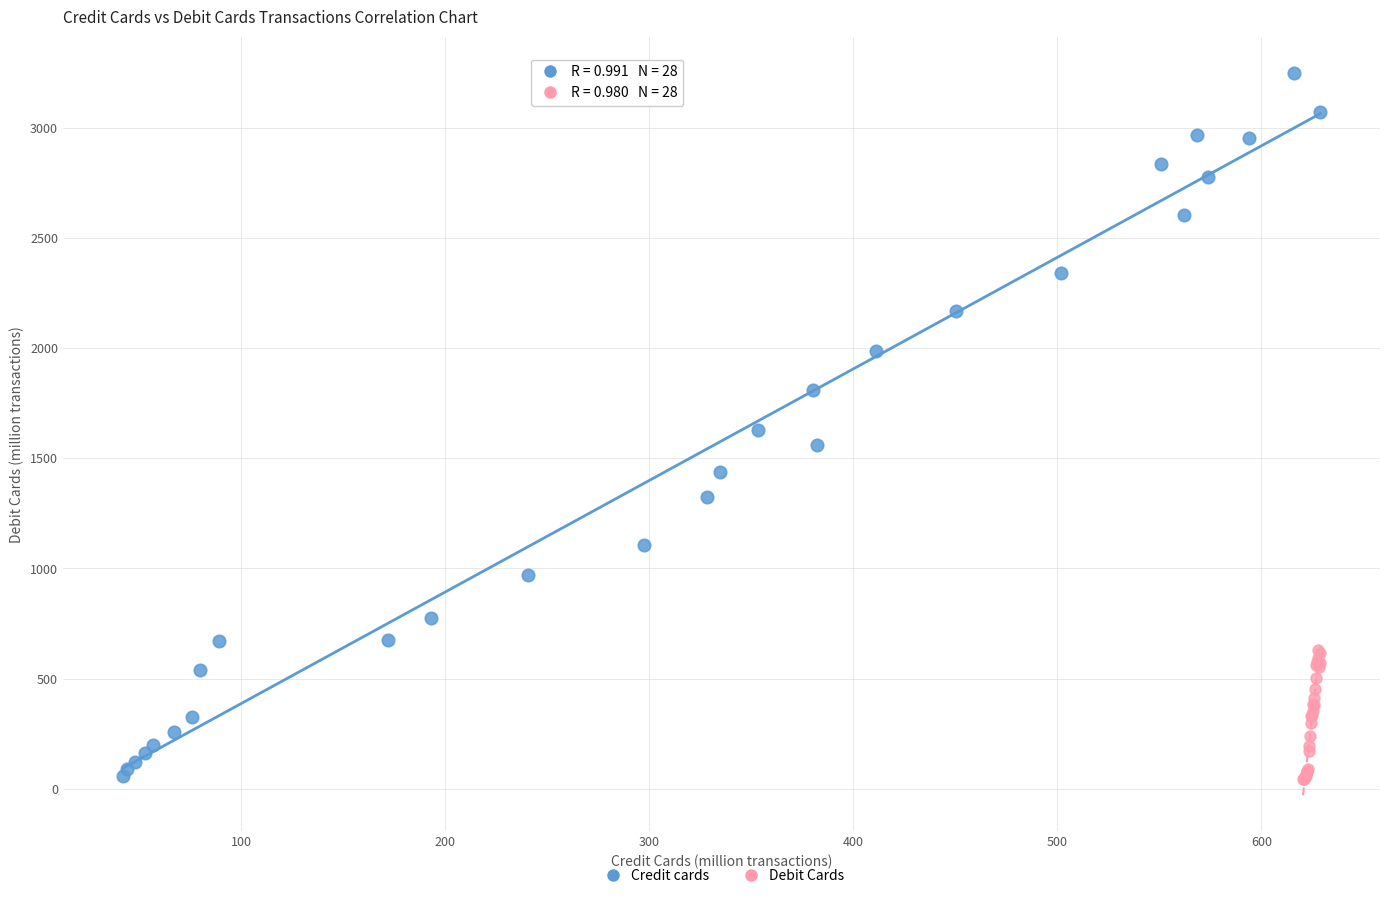

Which series has the largest Y range (max minus min)?

Credit cards